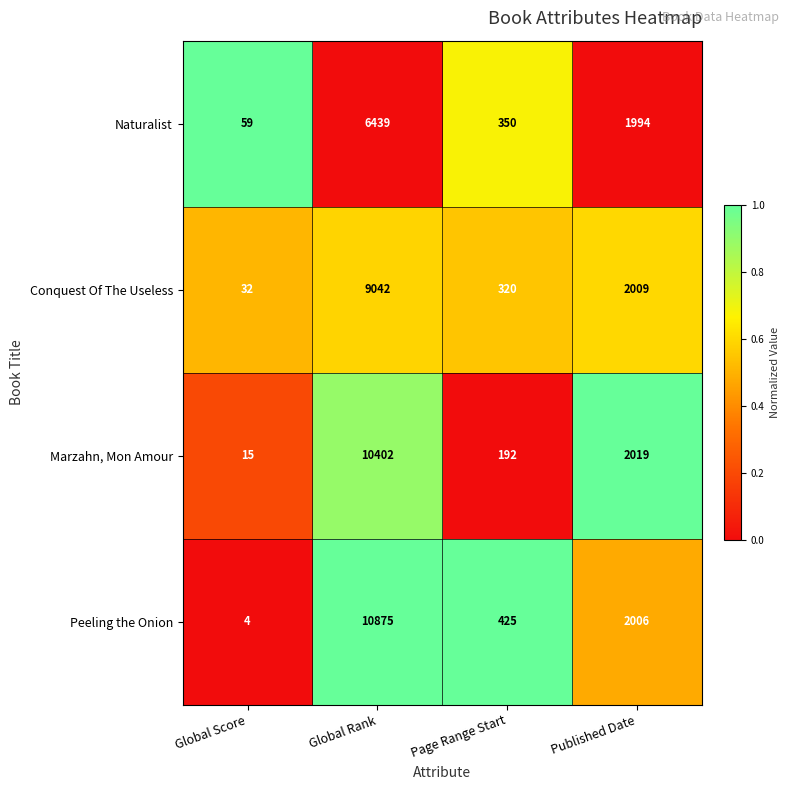

Rank the series at Global Score from highest to lowest value.

Naturalist, Conquest Of The Useless, Marzahn, Mon Amour, Peeling the Onion